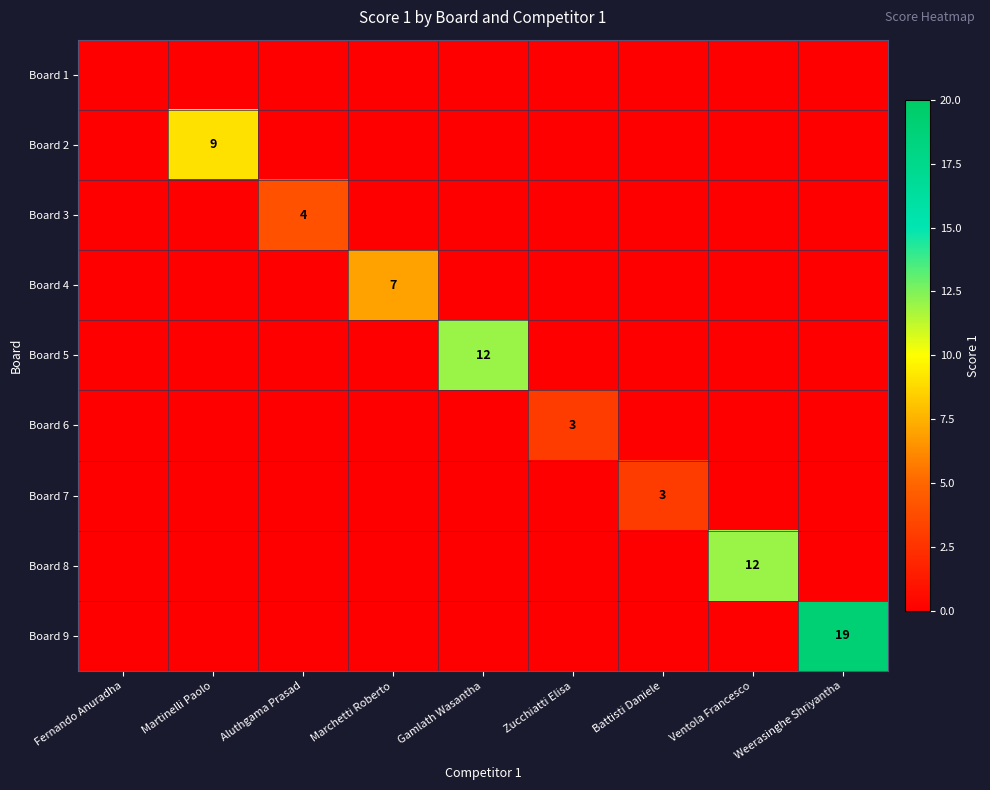

Is it true that Board 5 equals 19 at Gamlath Wasantha?

False